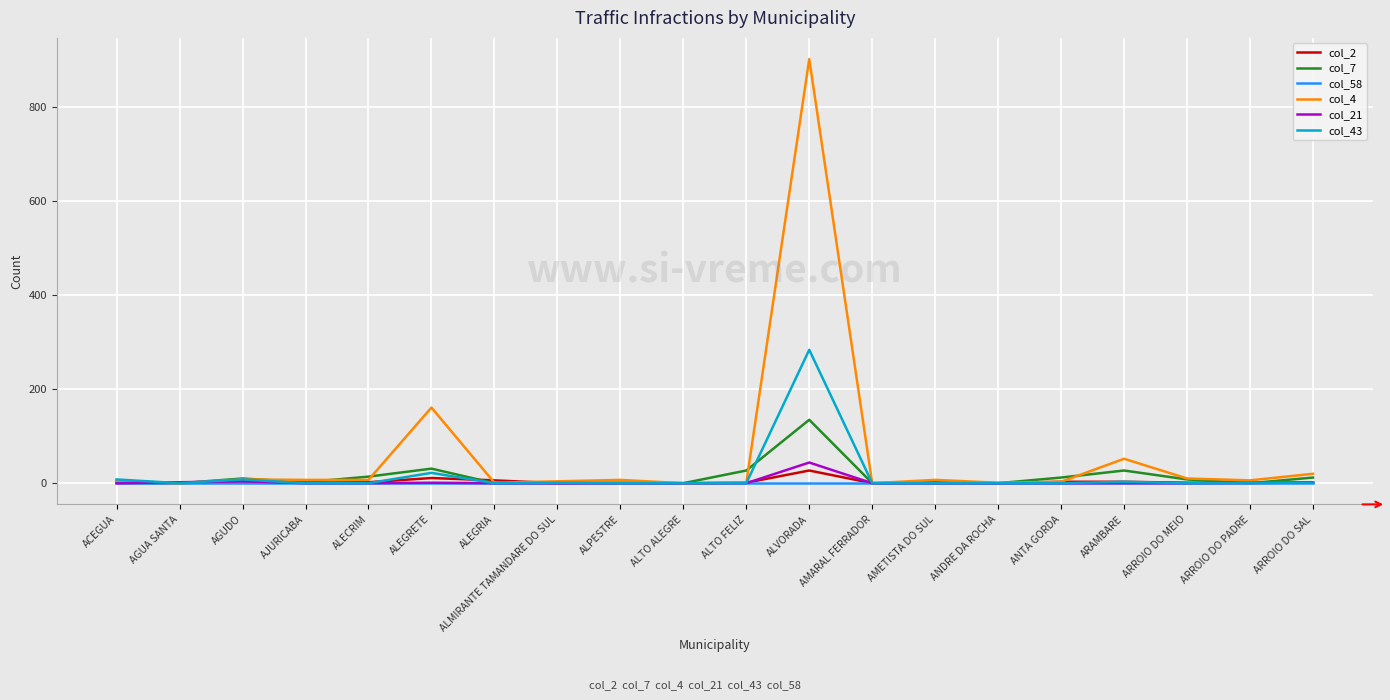

The col_7 series shows 135 at ALVORADA. True or false?

True